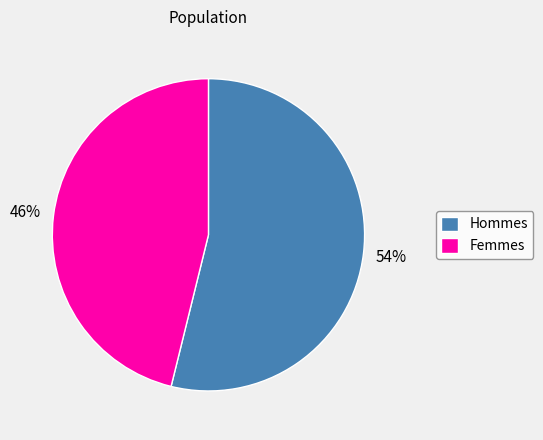

To the nearest percent, what portion does Hommes represent?

54%